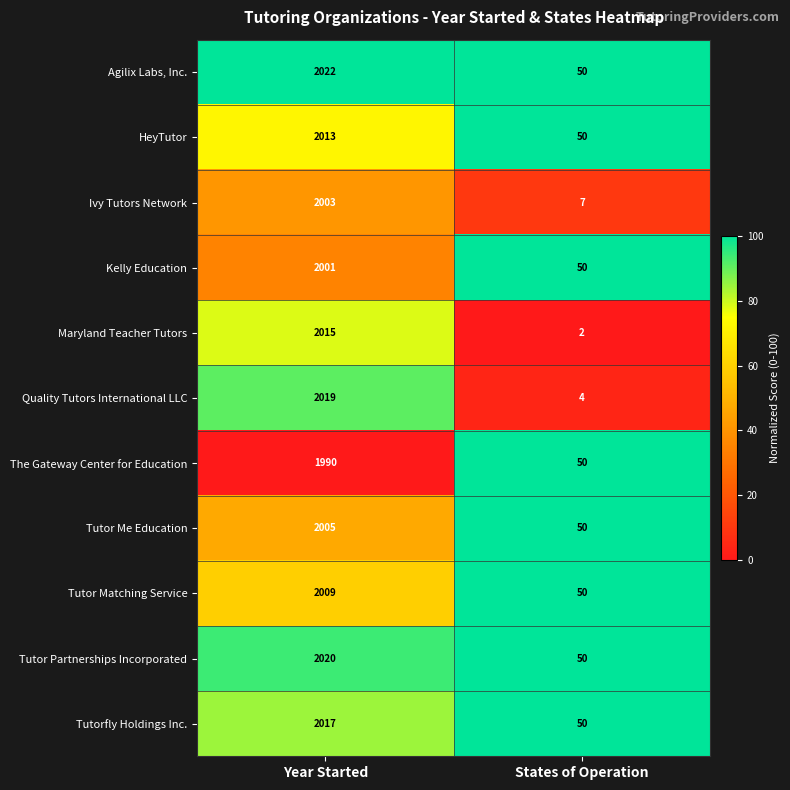

Is the value of Maryland Teacher Tutors at Year Started greater than the value of Tutor Partnerships Incorporated at States of Operation?

Yes